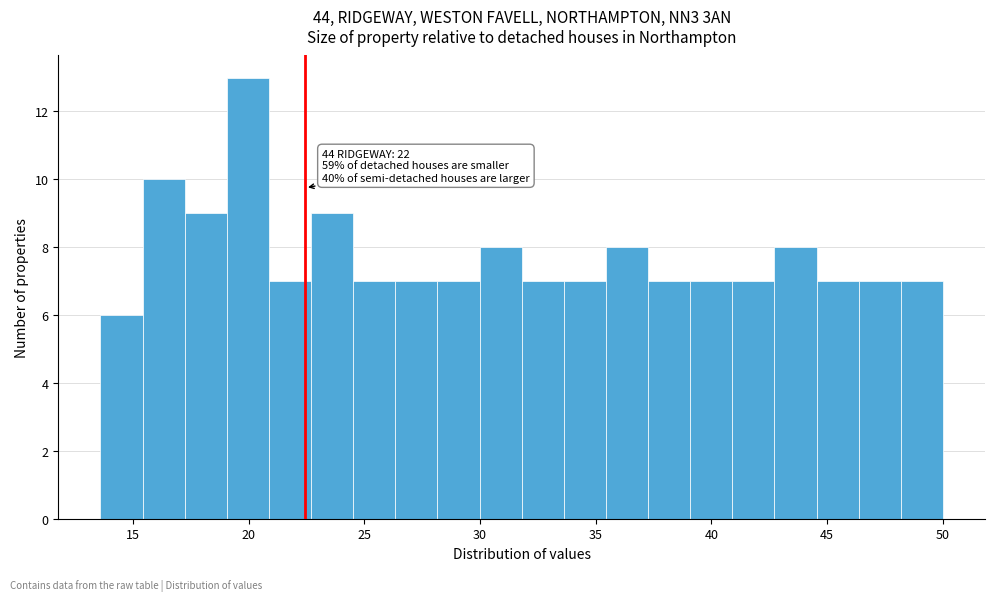

Read against the x-axis, roughly where is the centre of the tallest bar?

20.0